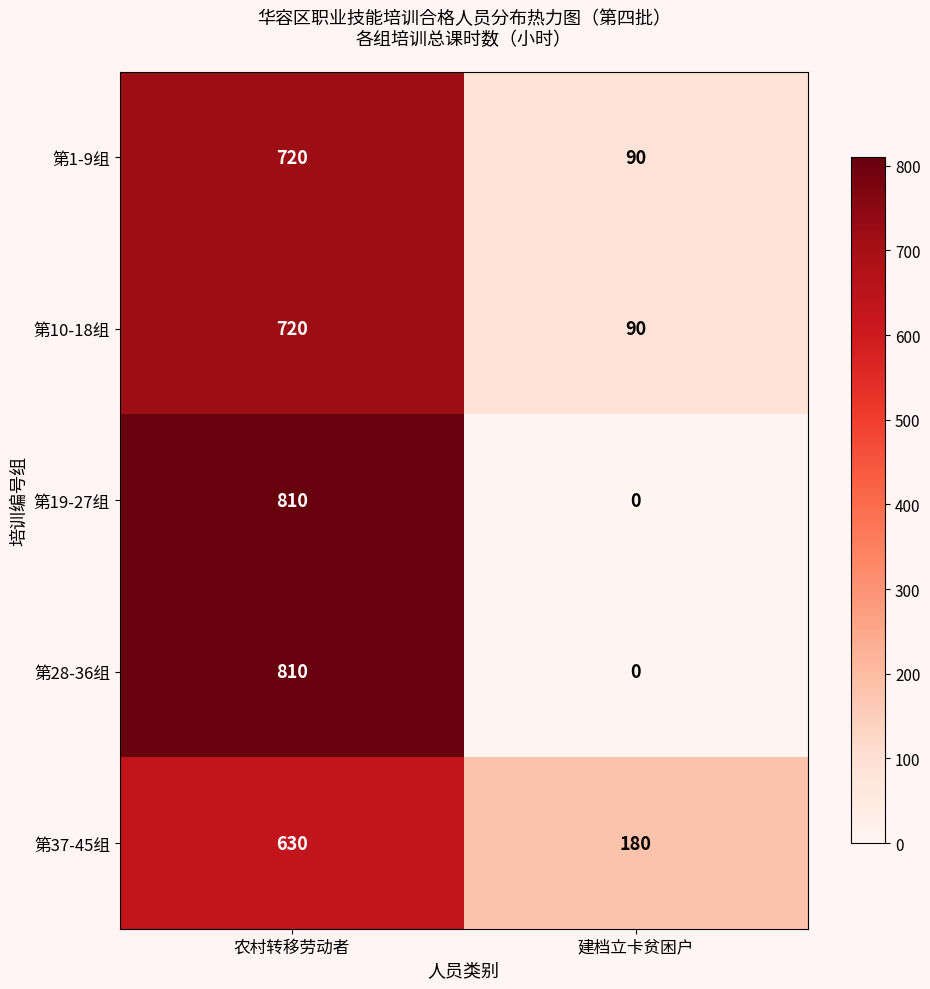

What is the difference between the maximum and minimum values in the 第1-9组 series?

630